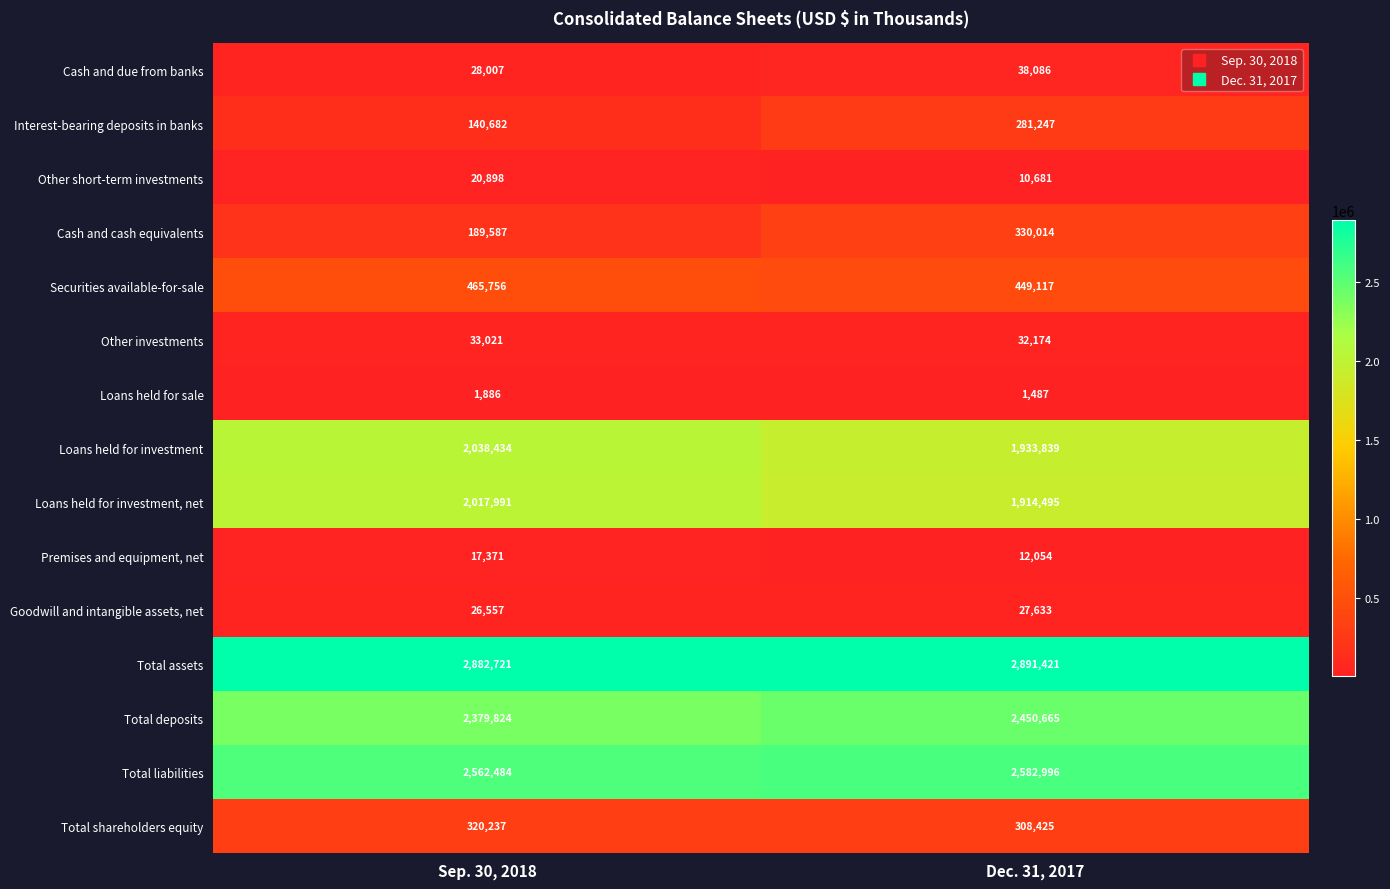

What is the difference between the maximum and minimum values in the Interest-bearing deposits in banks series?

140565